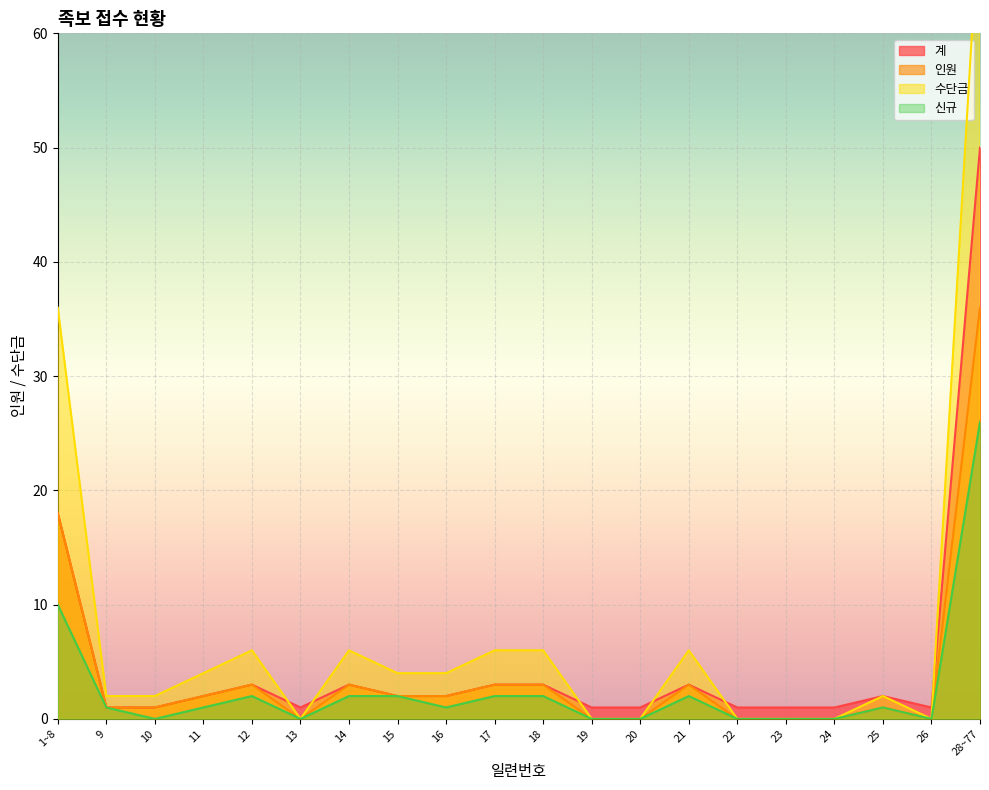

How many distinct data groups are displayed?

4